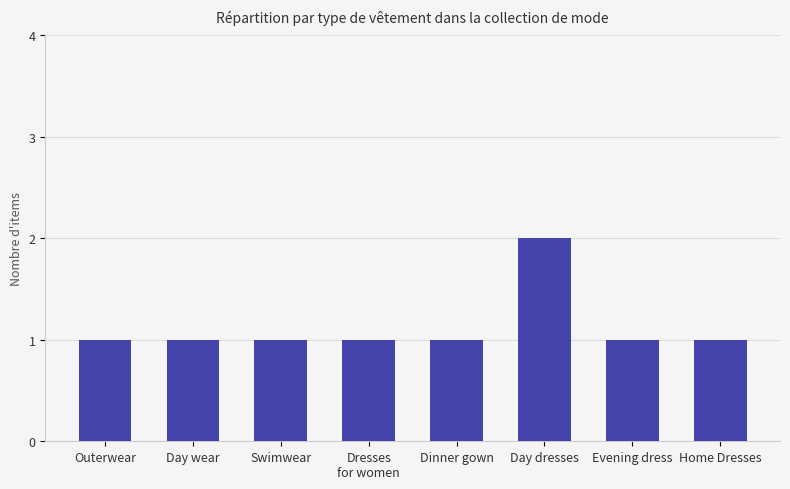

How many distinct data groups are displayed?

1